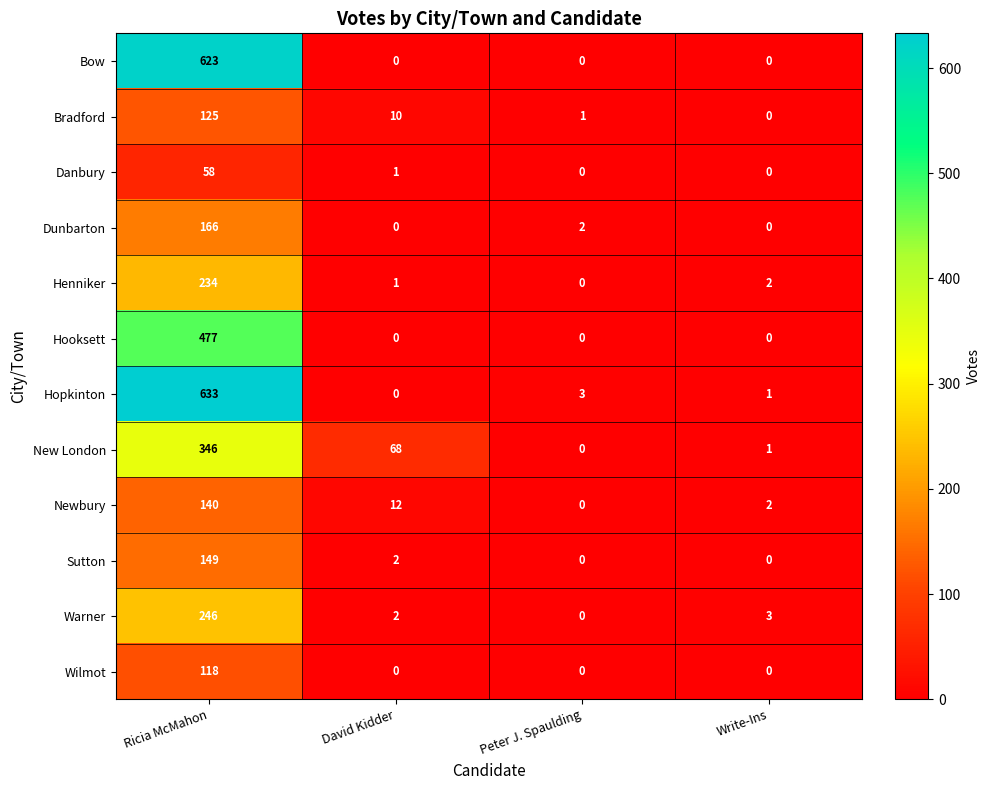

At which category is the sum across all series the highest?

Ricia McMahon